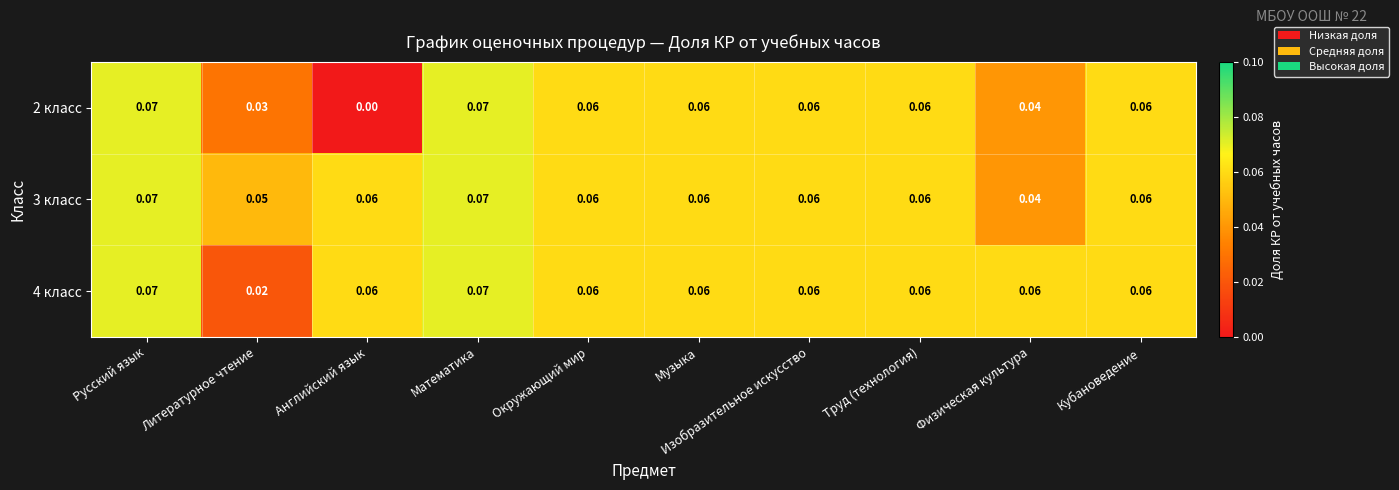

Is the value of 4 класс at Русский язык greater than the value of 2 класс at Английский язык?

Yes